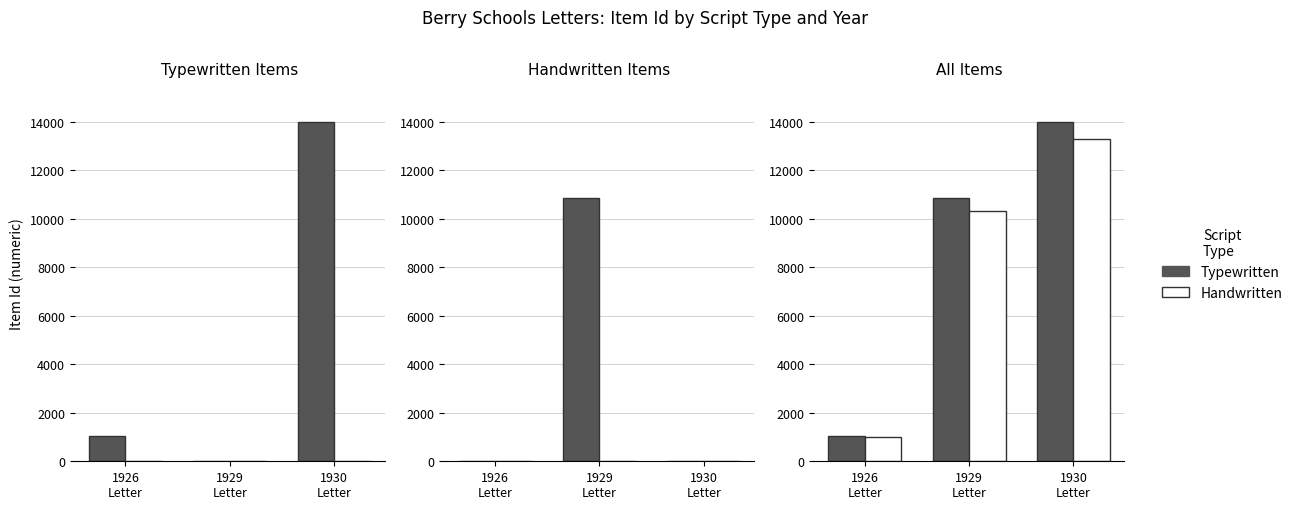

Rank the series by their average value, from lowest to highest.

Handwritten, Typewritten